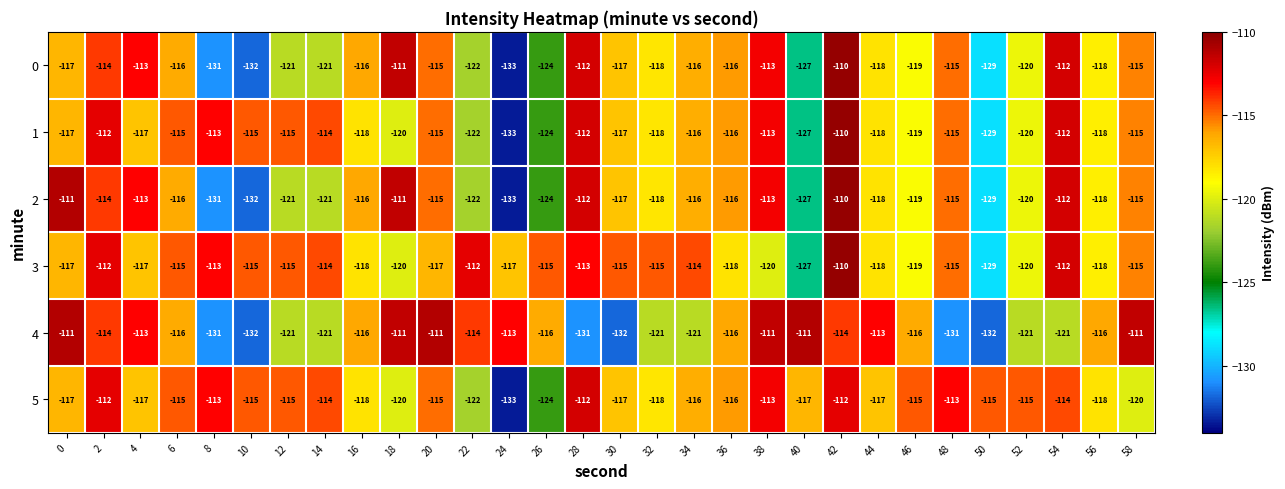

How many series are shown in this chart?

6